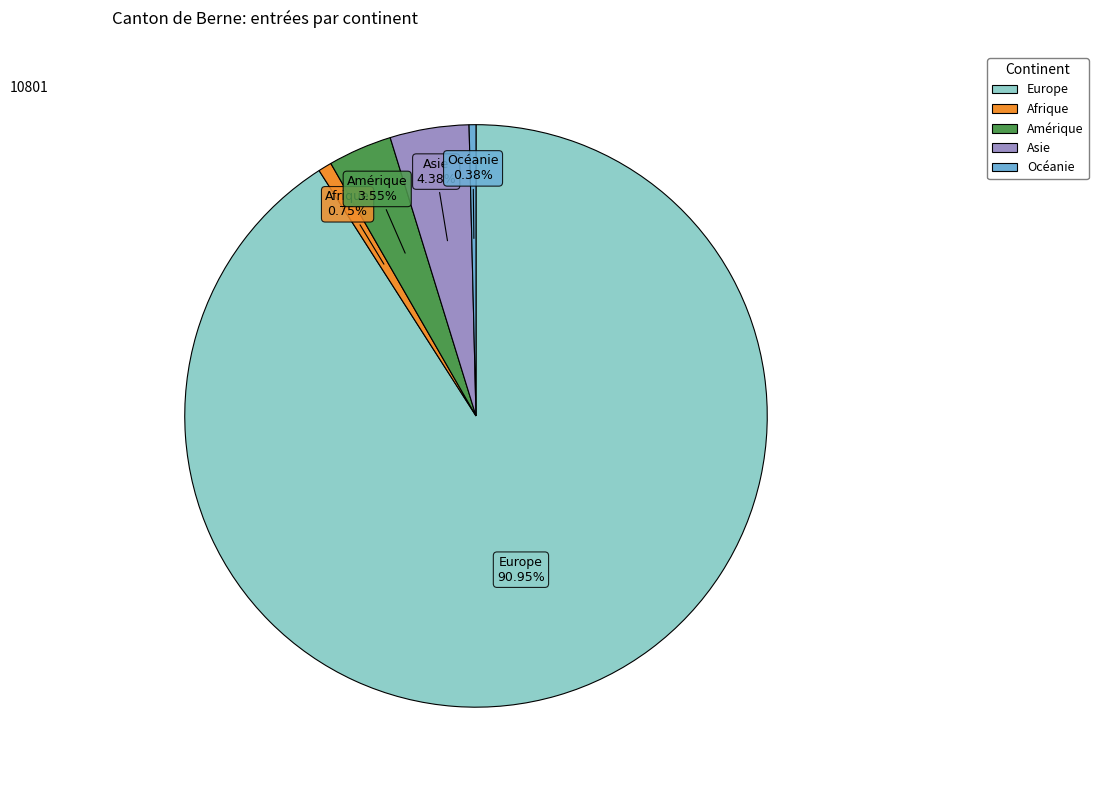

Is Europe the majority of the pie?

Yes